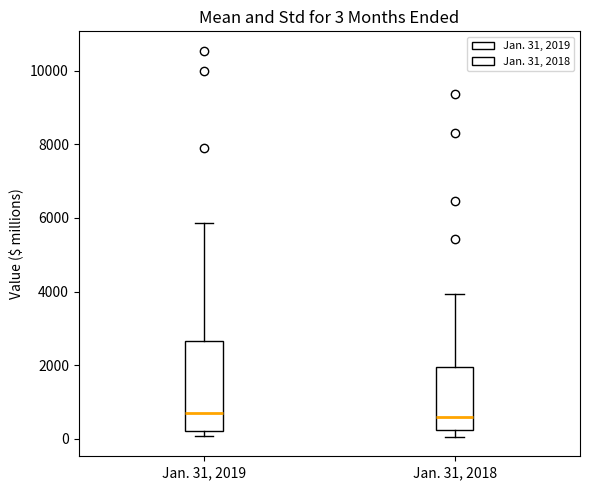

Comparing the boxes themselves (not the whiskers), which one is the tallest?

Jan. 31, 2019